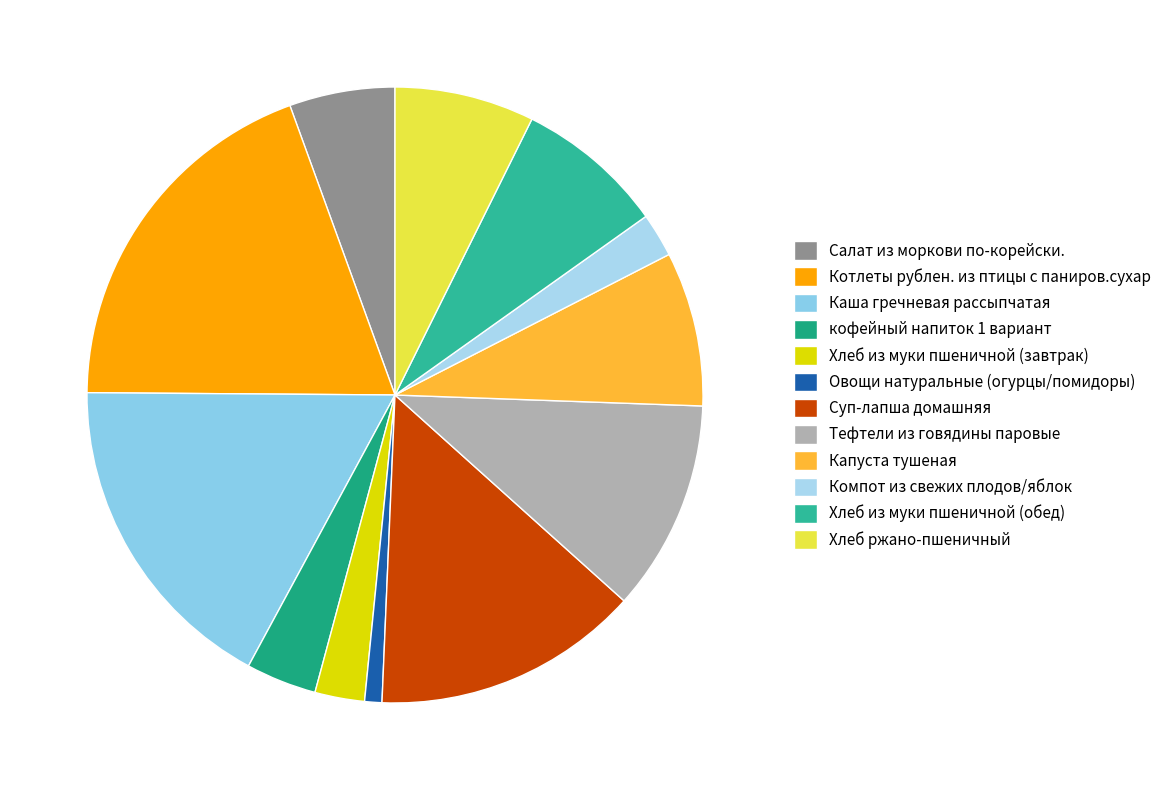

The Хлеб ржано-пшеничный slice represents 15% of the pie. True or false?

False